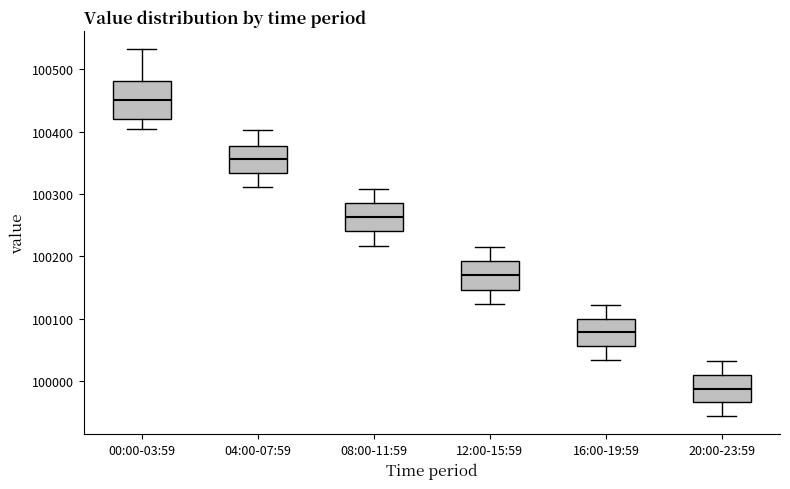

Where does the median line of the box for 04:00-07:59 sit on the y-axis? The values are not printed on the chart, so give them approximately, as read against the axis.

100360